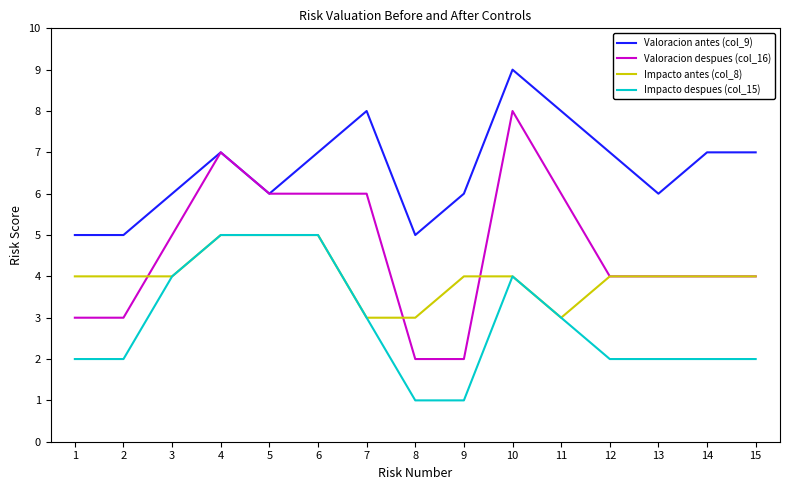

At which category does the chart reach its peak across all series?

10